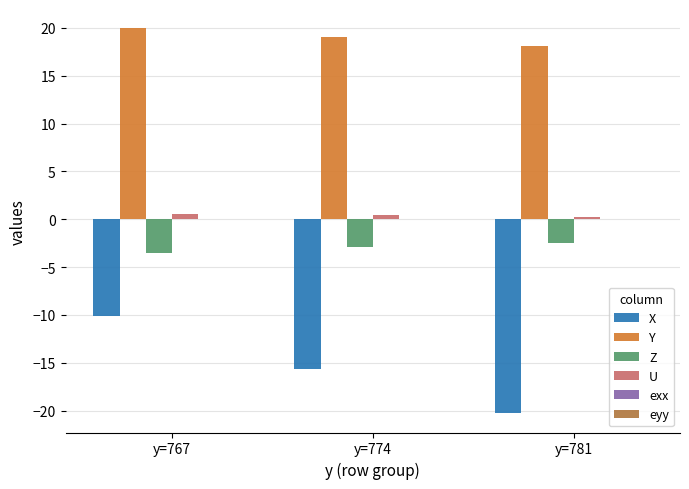

Which series has the widest spread of values?

X